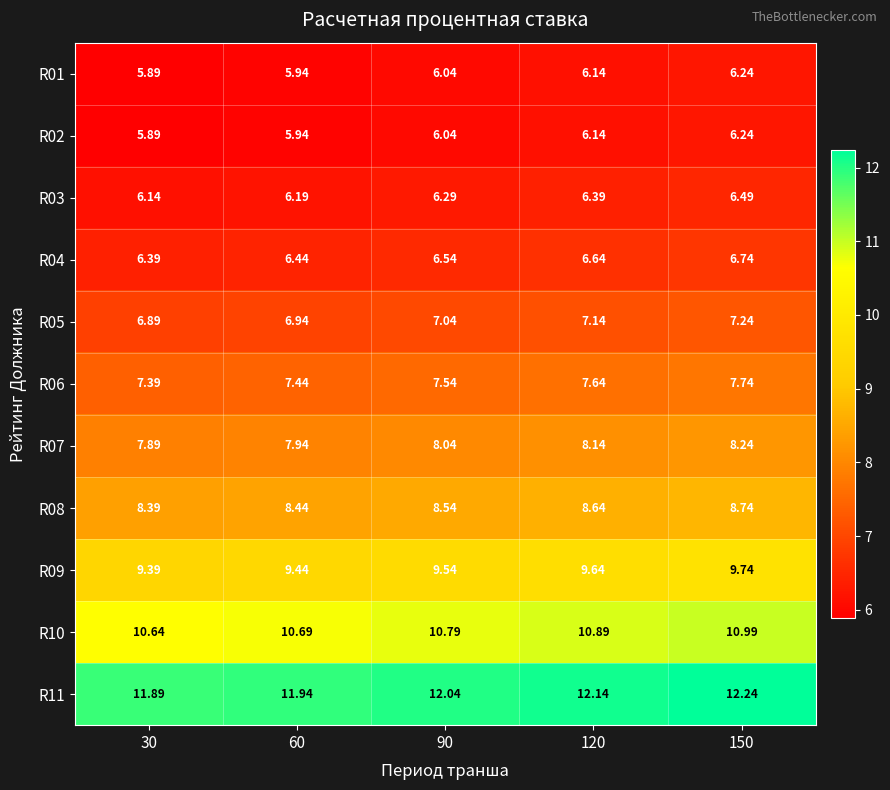

Is the value of R11 at 90 greater than the value of R04 at 60?

Yes